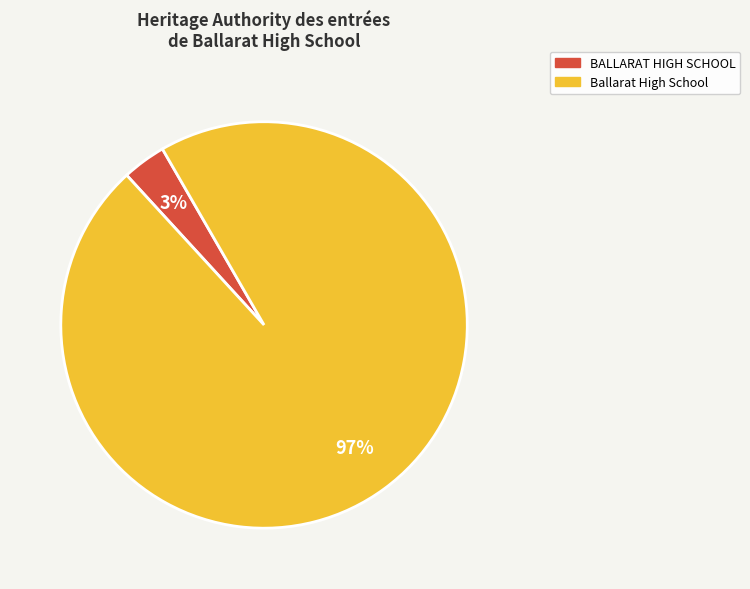

Between Ballarat High School and BALLARAT HIGH SCHOOL, which is larger?

Ballarat High School